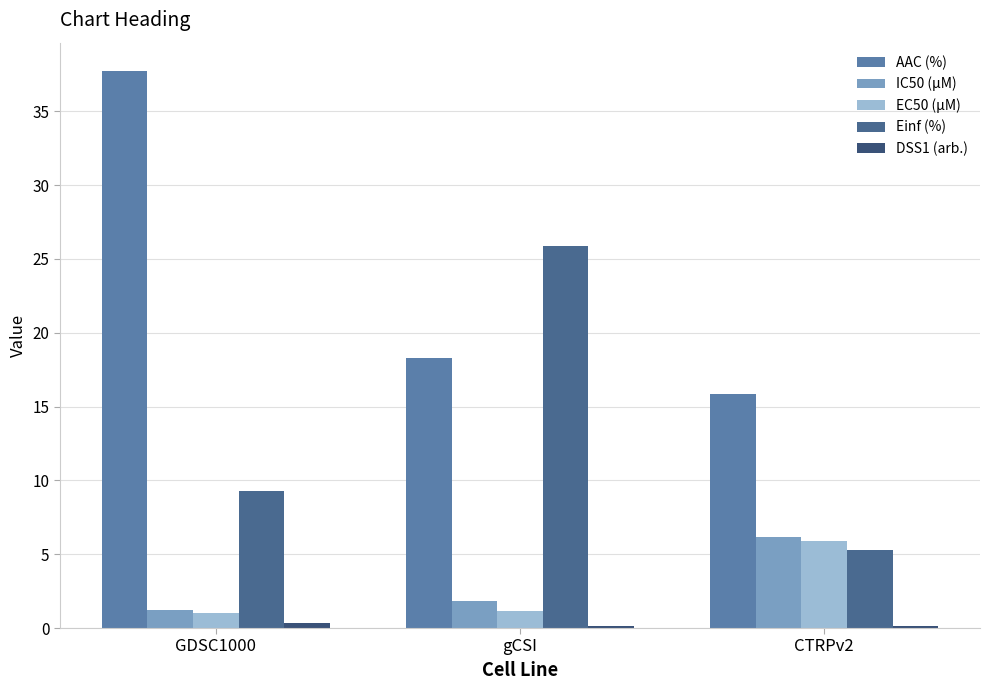

What is the total value across all series at GDSC1000?

49.6